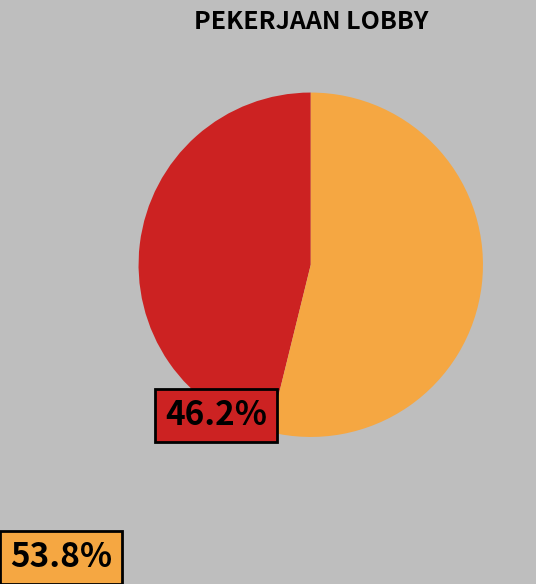

Count the number of slices in the pie.

2